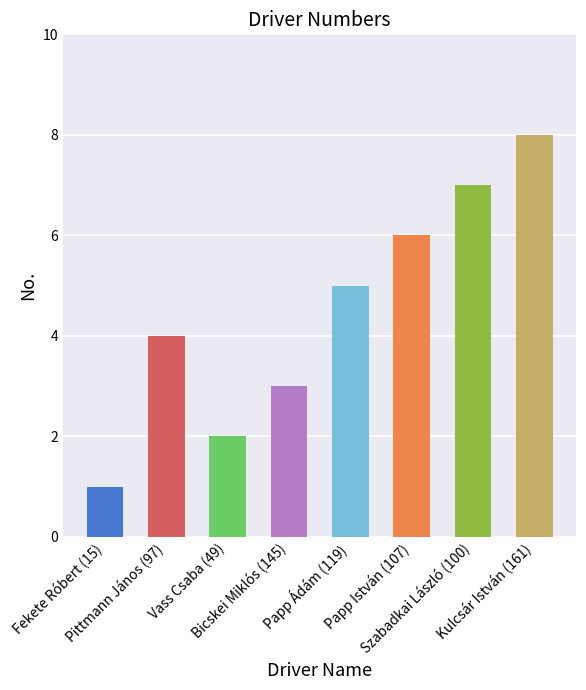

What is the approximate value at Szabadkai László (100)?

7